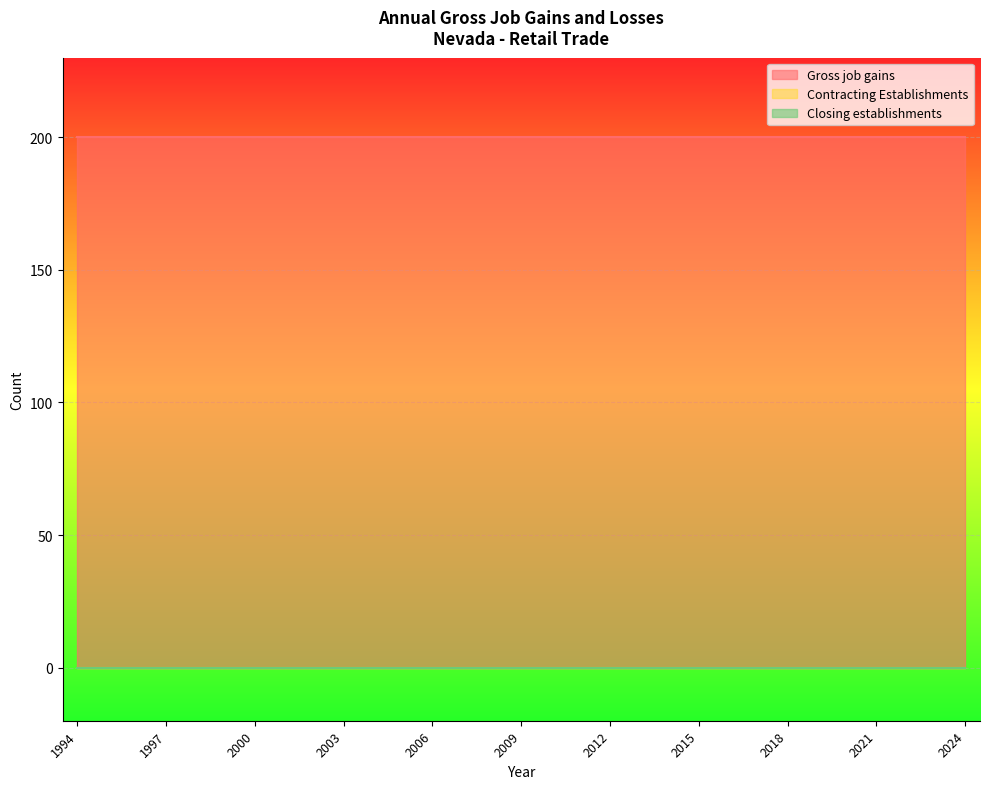

True or false: Contracting Establishments and Closing establishments cross at least once.

False